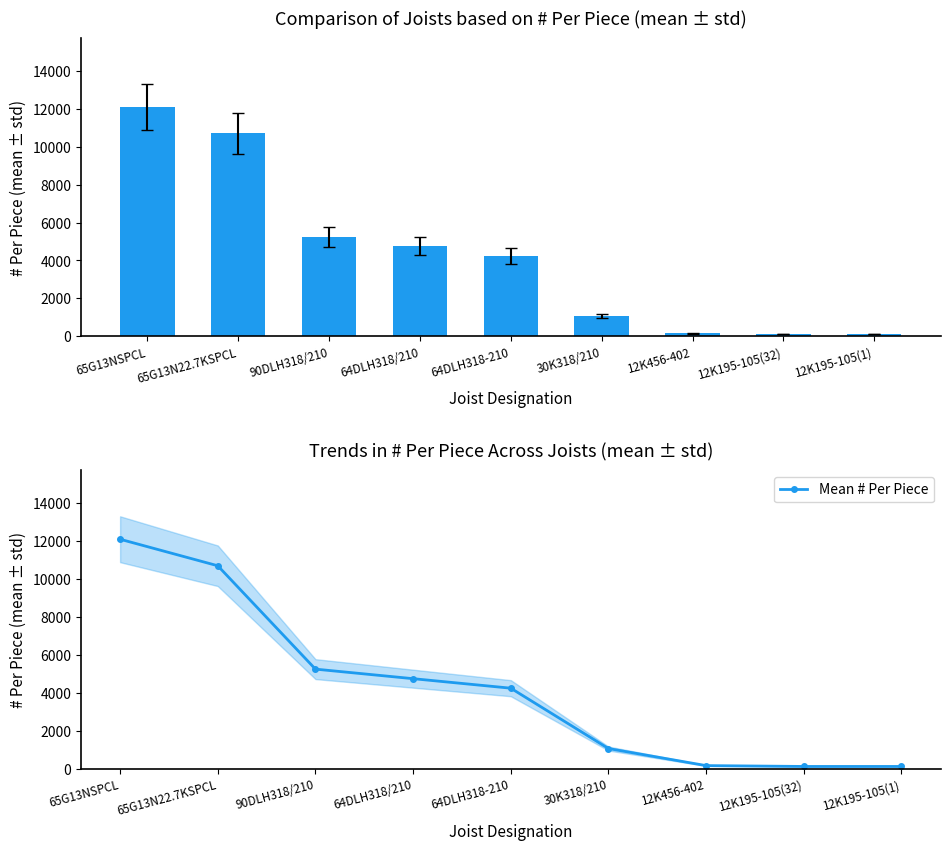

What is the average value of the Mean # Per Piece series?

4281.1